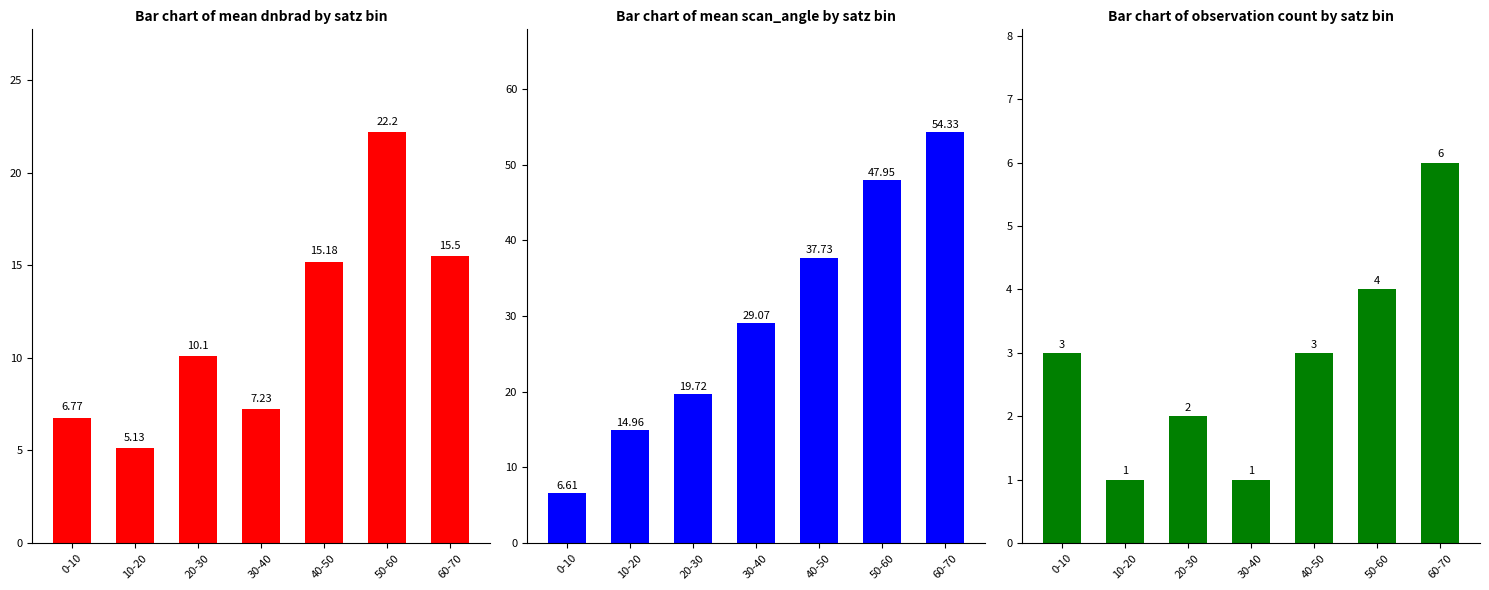

How many distinct data groups are displayed?

3